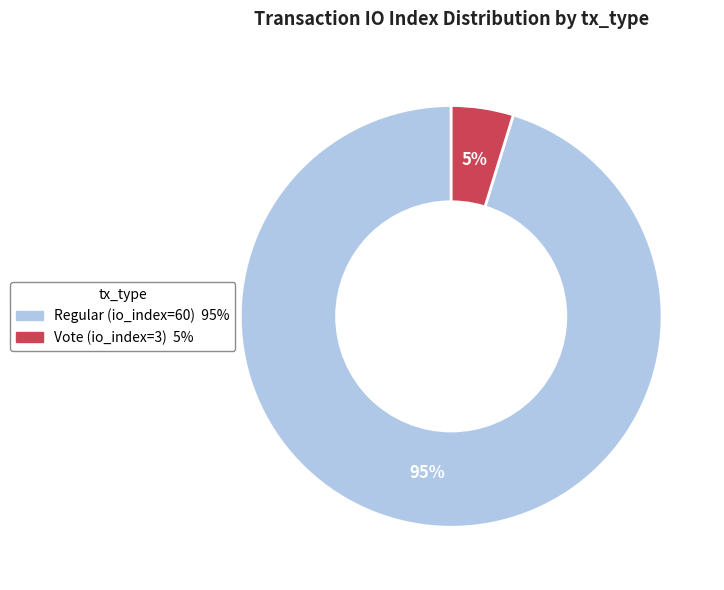

Do Vote (io_index=3) and Regular (io_index=60) together represent more than half of the pie?

Yes